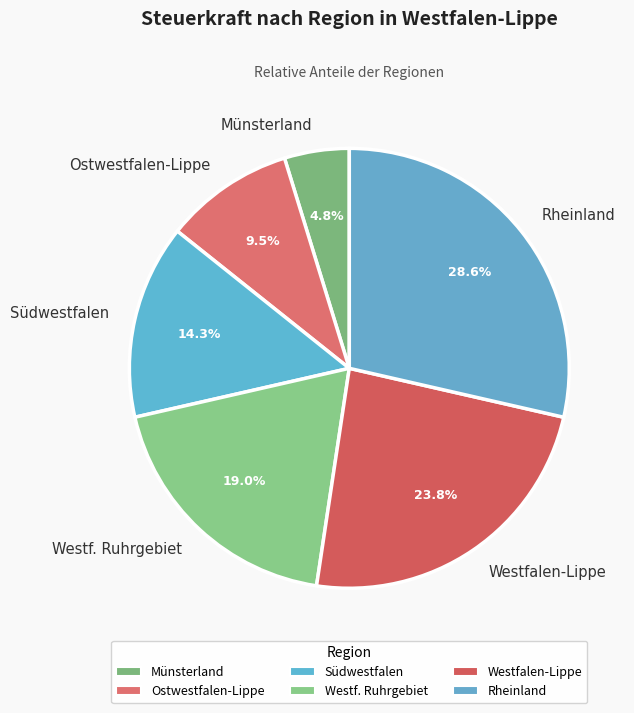

Between Südwestfalen and Westfalen-Lippe, which is larger?

Westfalen-Lippe